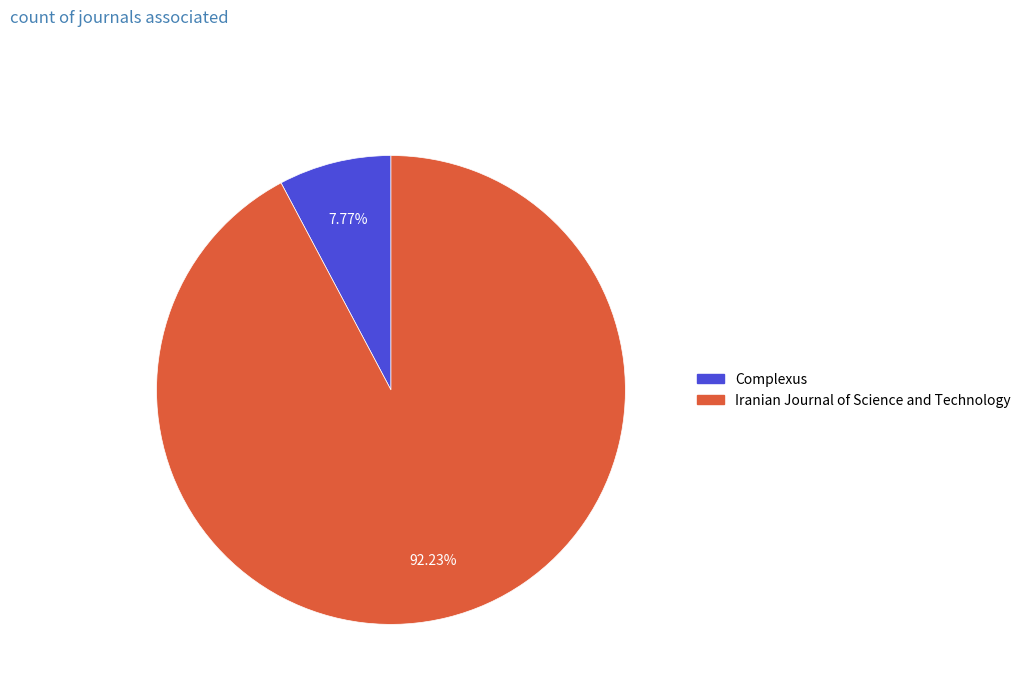

Approximately how many times larger is the value at Iranian Journal of Science and Technology compared to Complexus?

11.9